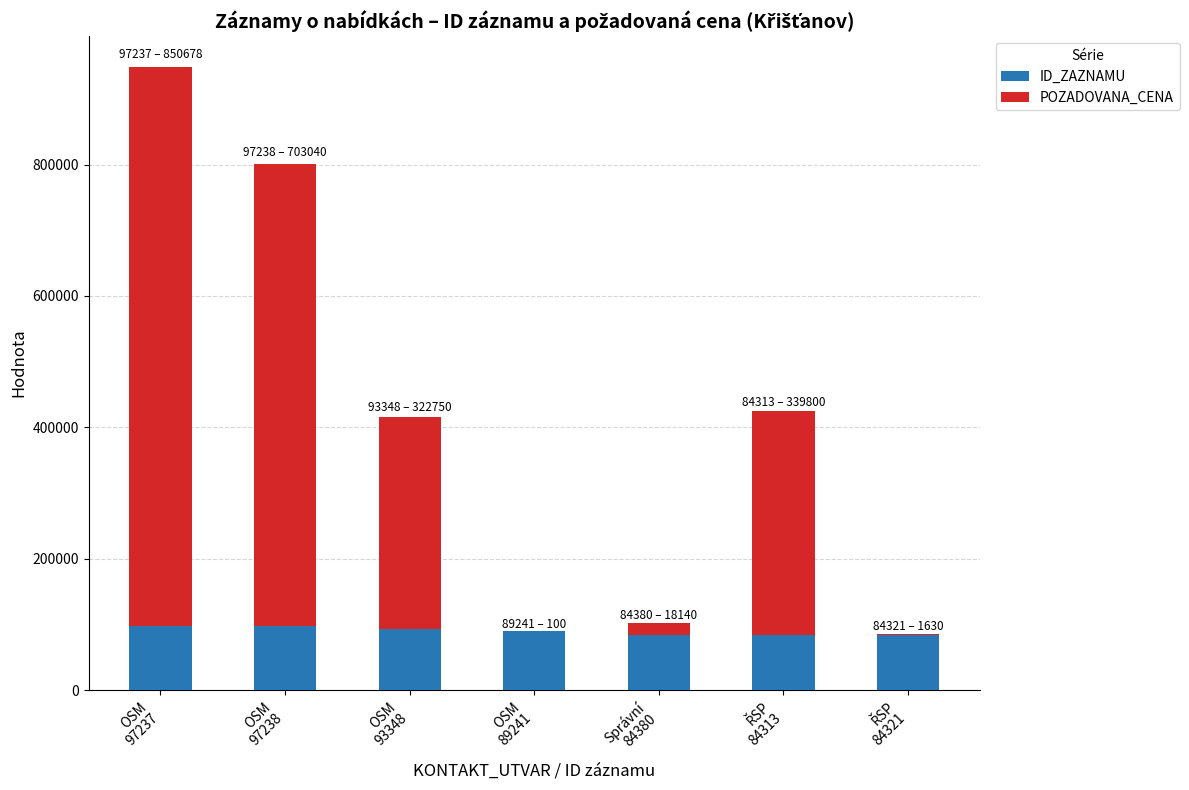

What is the highest value of the ID_ZAZNAMU series?

97238.0